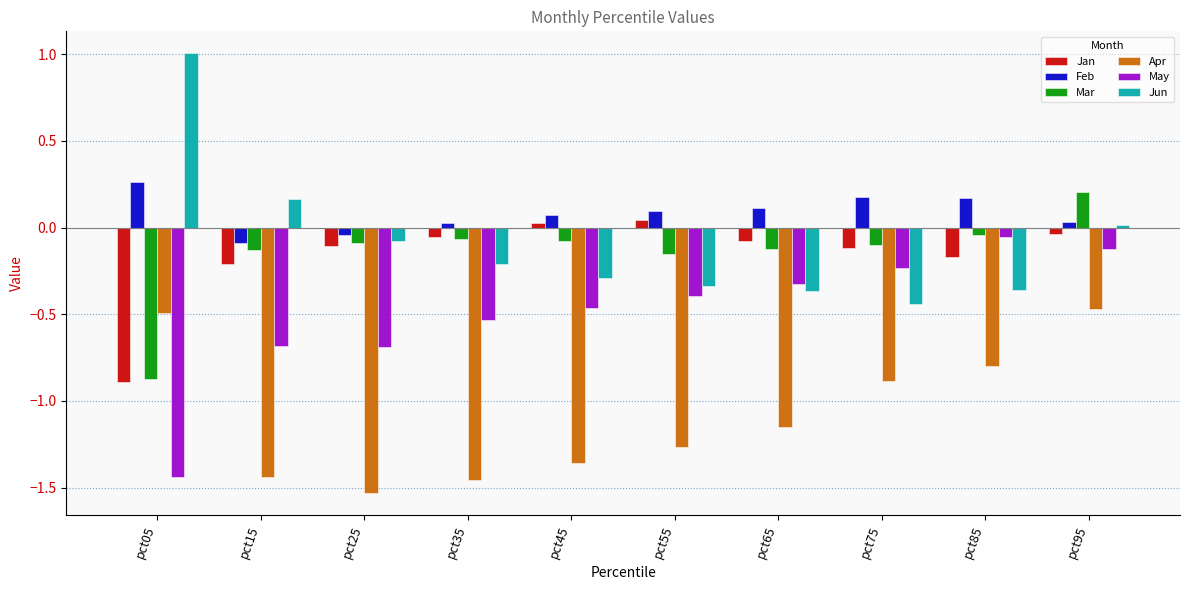

Is the value of Mar at pct05 greater than the value of Jun at pct15?

No